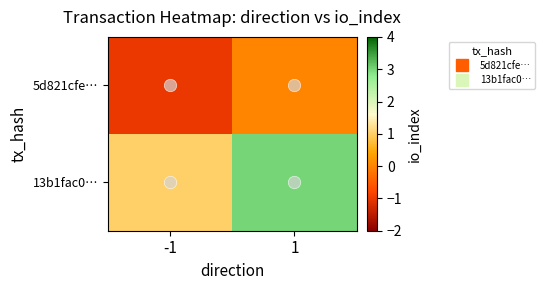

Which series has the largest total across all categories?

13b1fac0…